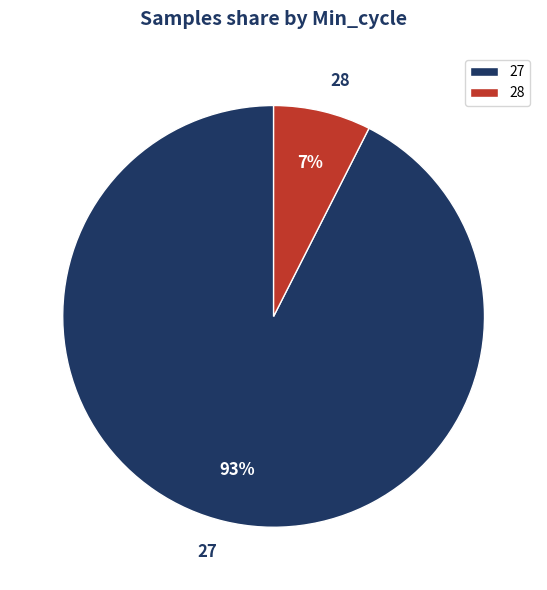

Does 27 represent more than half of the total?

Yes